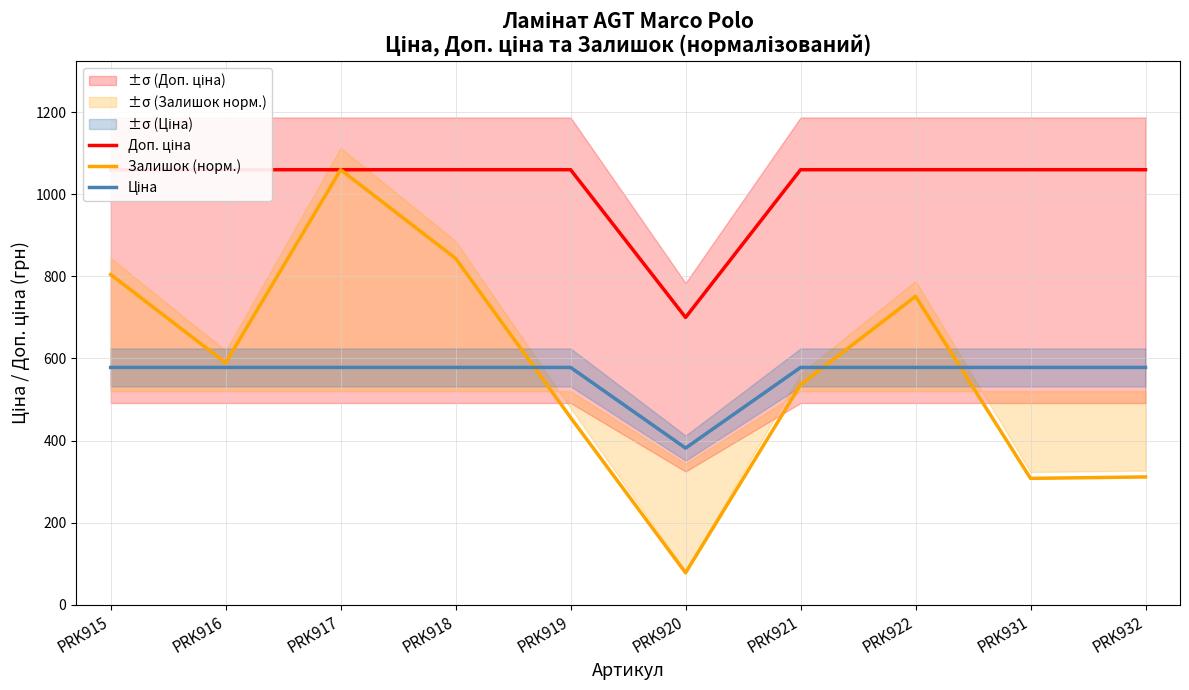

What is the average value of the Залишок (норм.) series?

573.8